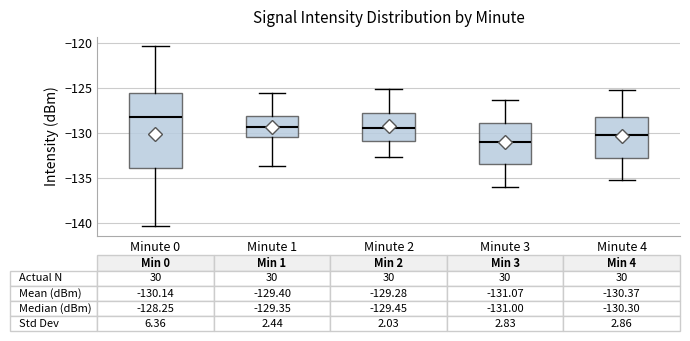

Which box has the highest median line?

Minute 0